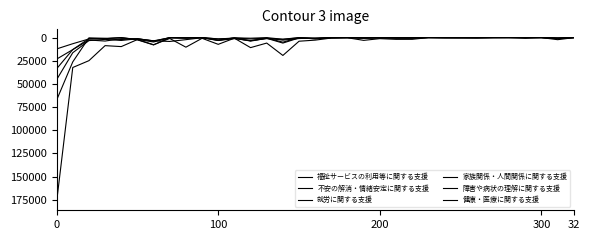

Where do 不安の解消・情緒安定に関する支援 and 就労に関する支援 first cross each other?

100 and 200